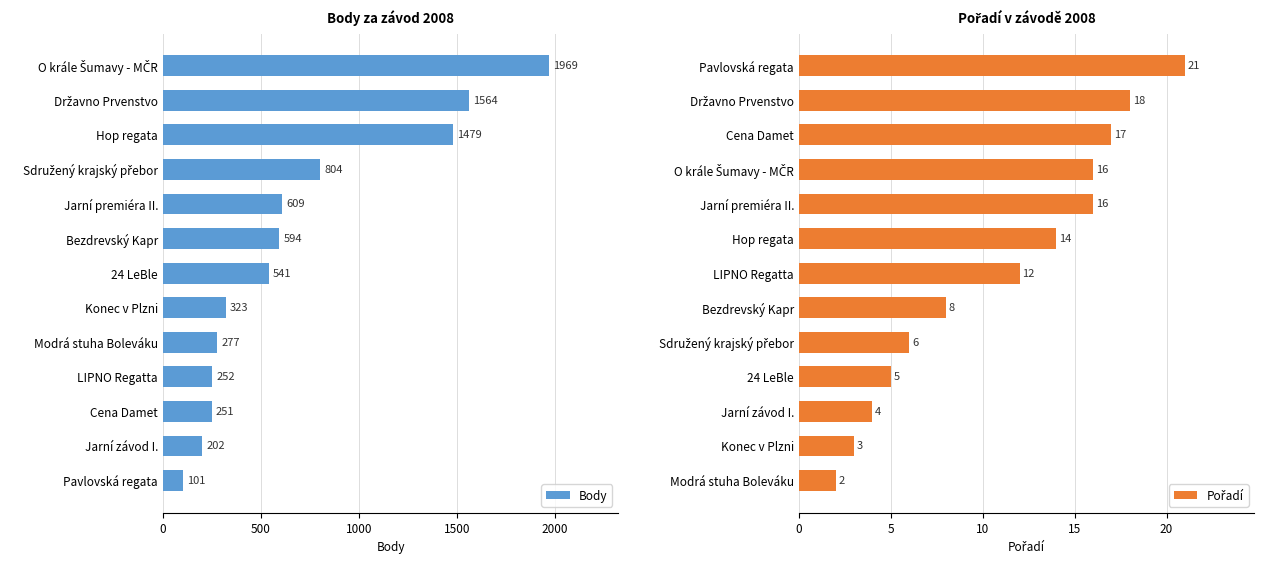

What are all the series names shown in the legend?

Body, Pořadí